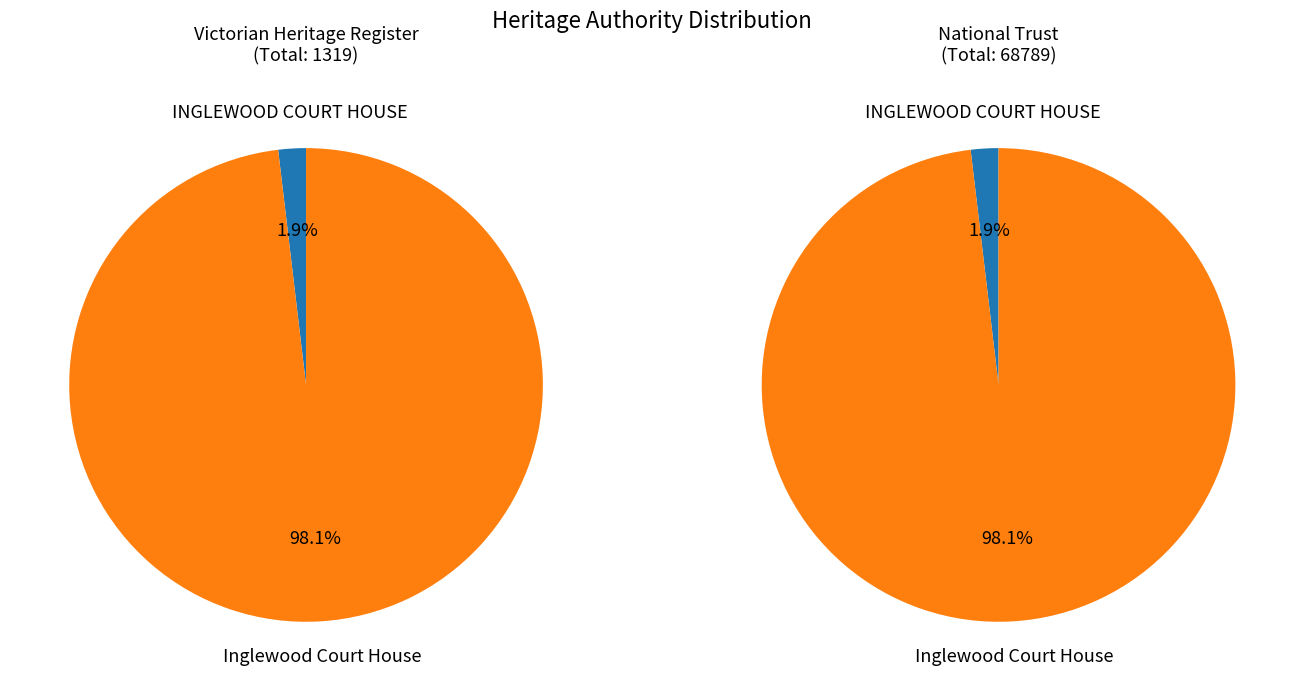

To the nearest percent, what percentage of the pie is INGLEWOOD COURT HOUSE?

2%